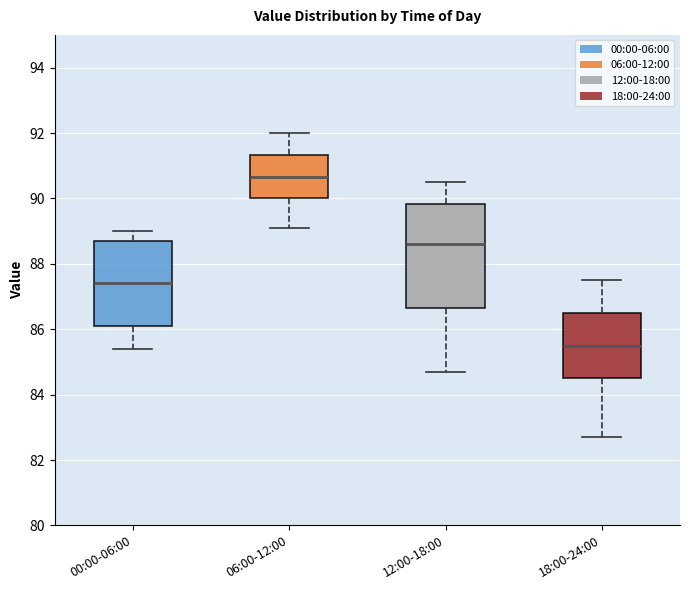

Where is the lower edge of the box for 00:00-06:00 on the y-axis? The values are not printed on the chart, so give them approximately, as read against the axis.

86.2